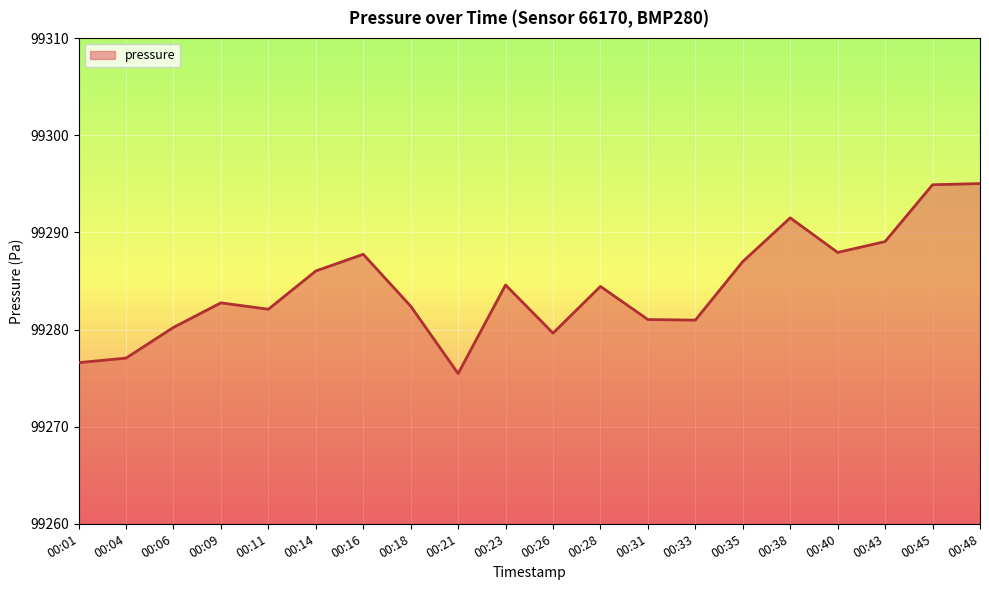

What value does the data have at 00:01?

99276.6